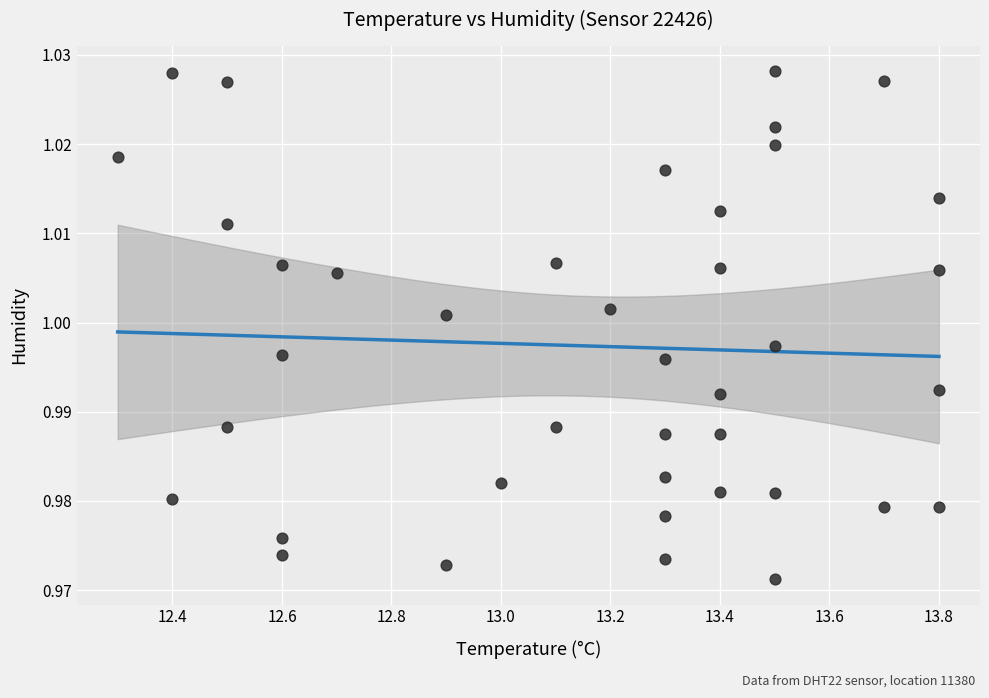

What is the range of X values (max minus min)?

1.5